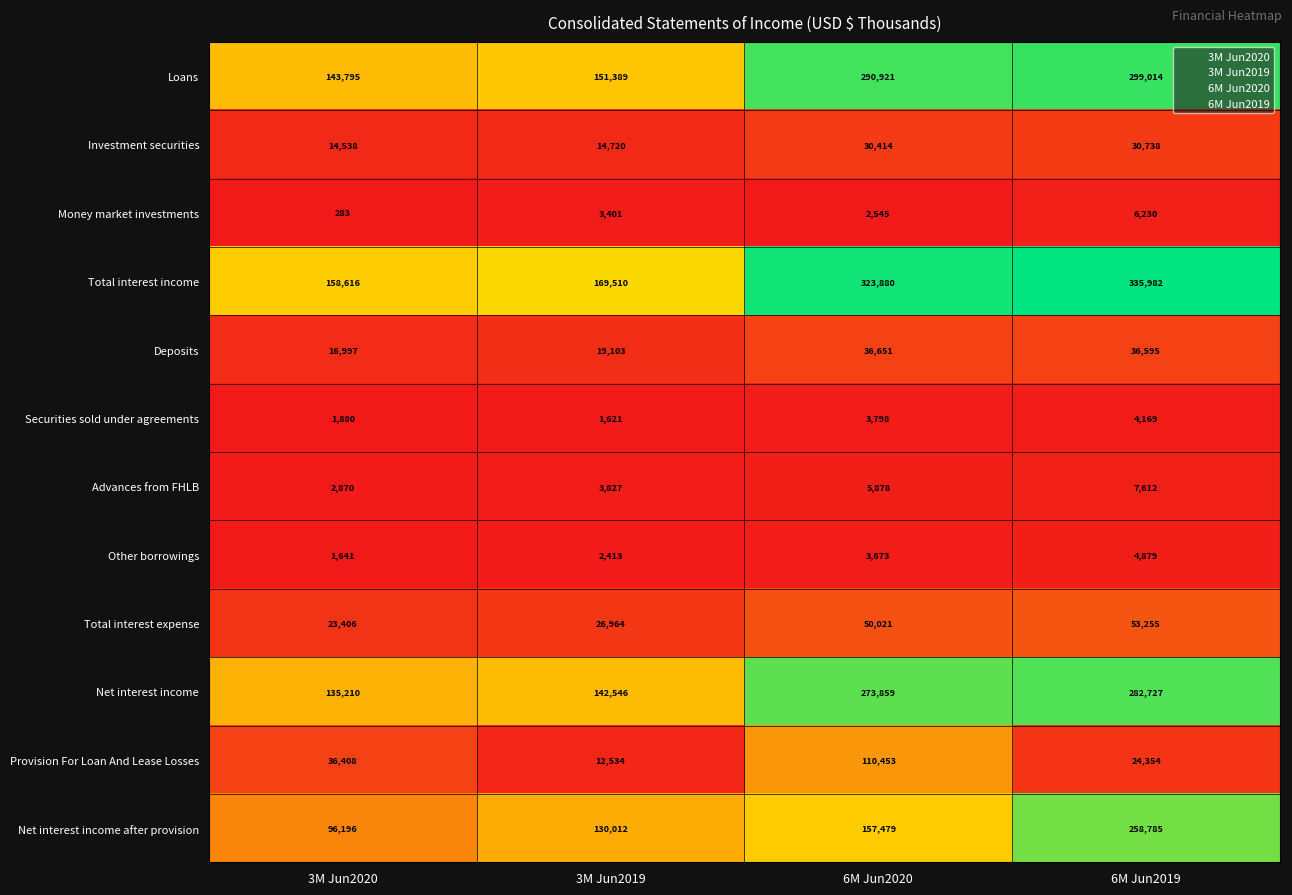

What is the approximate value of Securities sold under agreements at 6M Jun2020?

3798